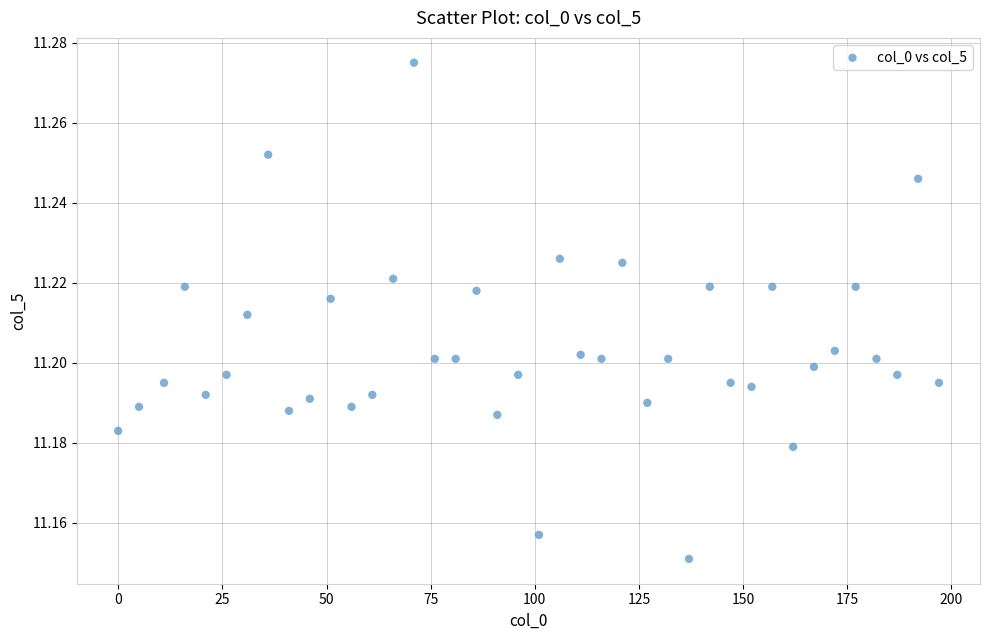

What is the range of X values (max minus min)?

197.0